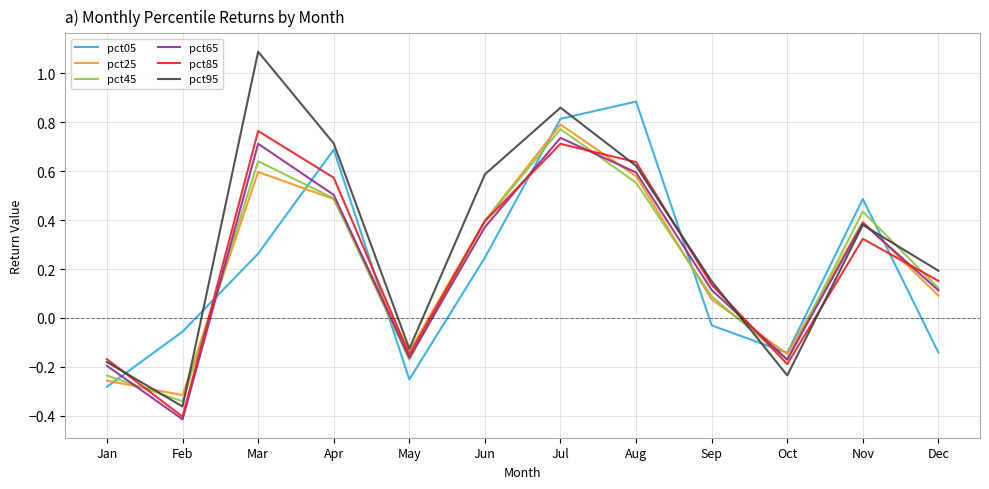

List the labels in order of pct95 value, largest first.

Mar, Jul, Apr, Aug, Jun, Nov, Dec, Sep, May, Jan, Oct, Feb